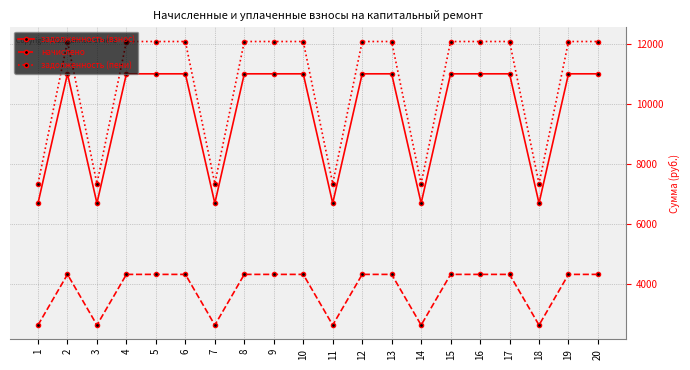

Is the value of задолженность (взнос) at 10 greater than the value of задолженность (пени) at 9?

No